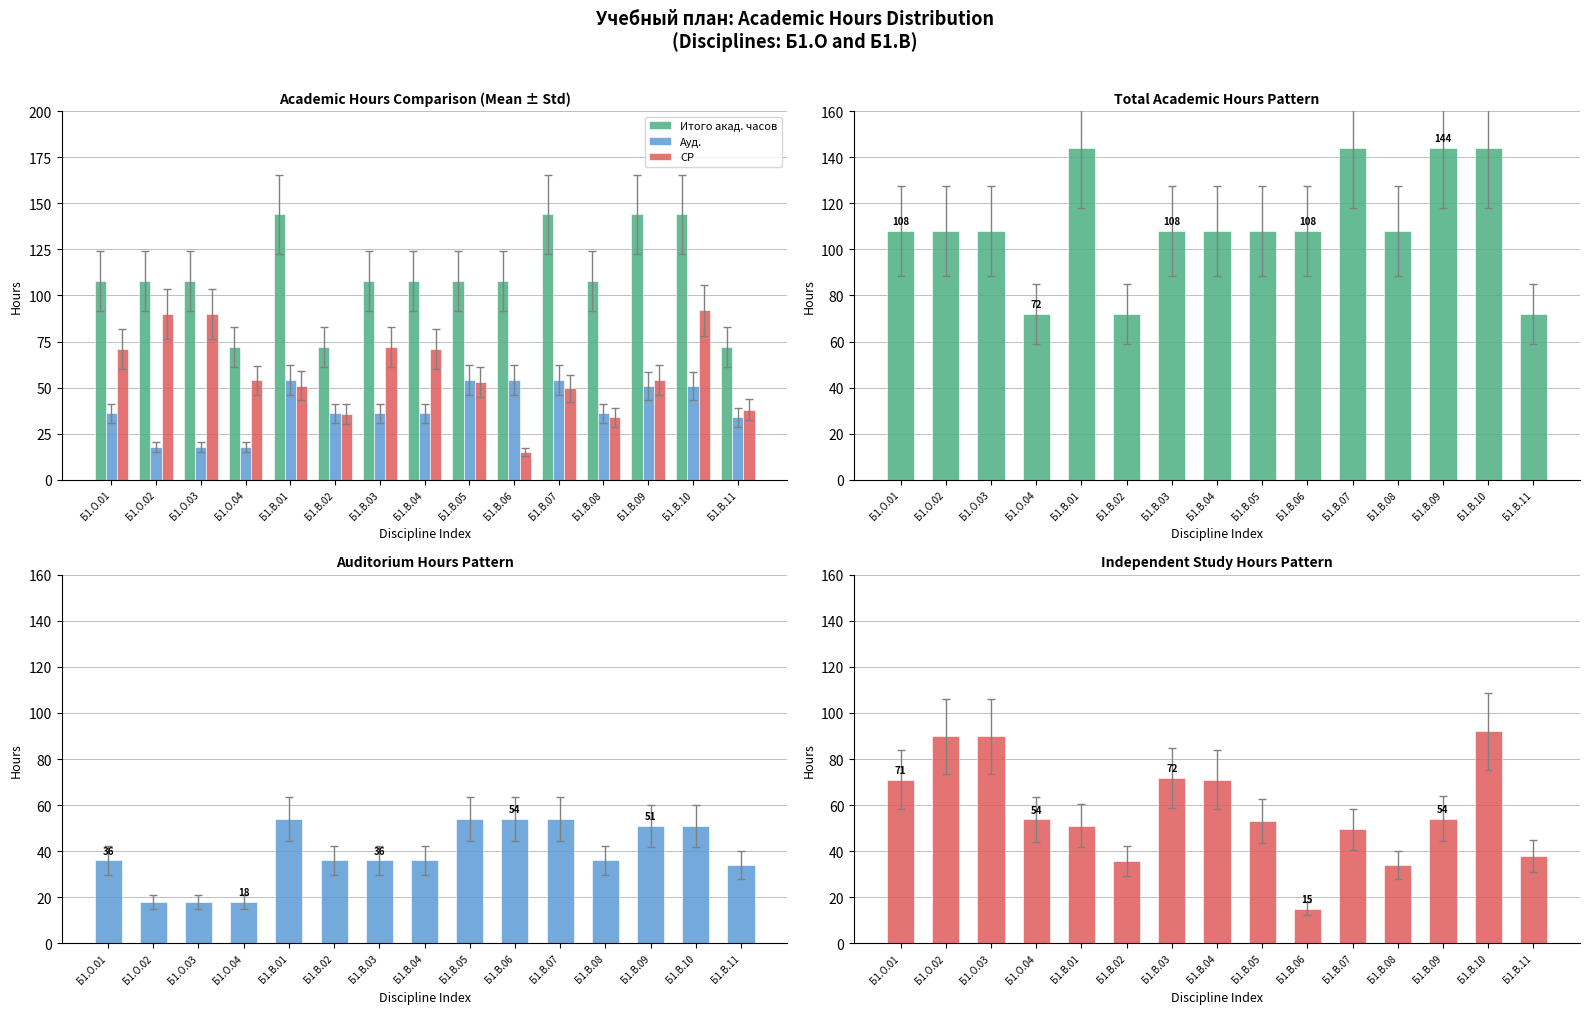

What position from the right is Б1.В.06?

6